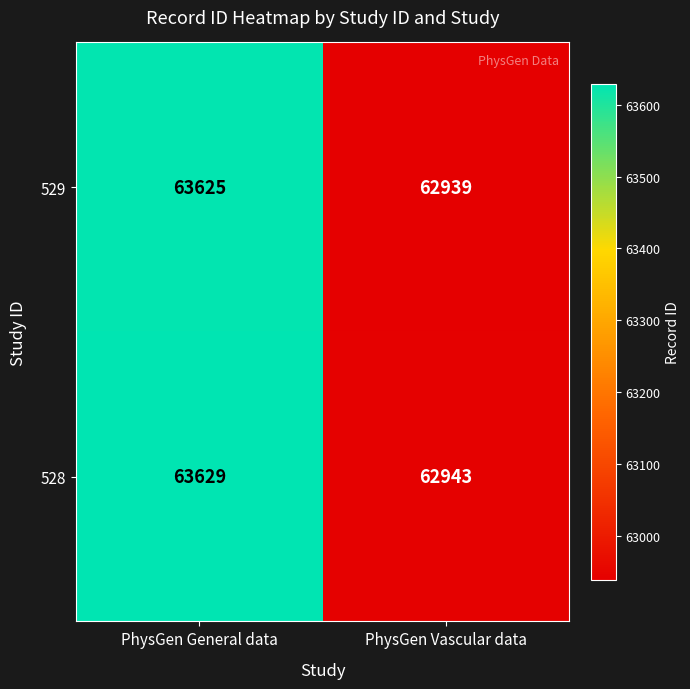

What is the difference between the maximum and minimum values in the 529 series?

686